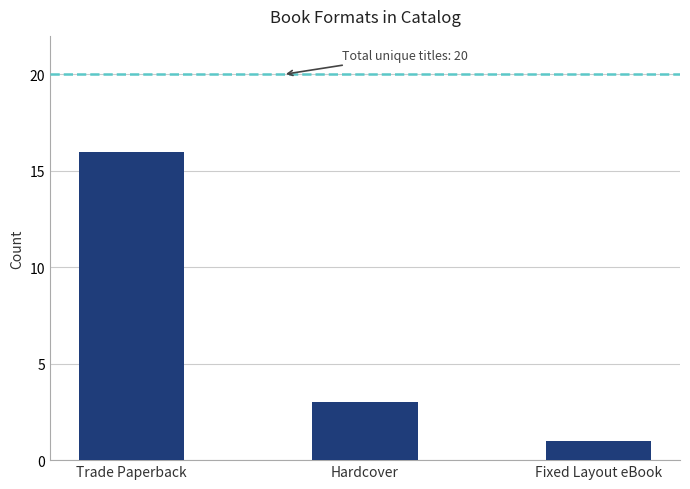

What position from the left is Fixed Layout eBook?

3